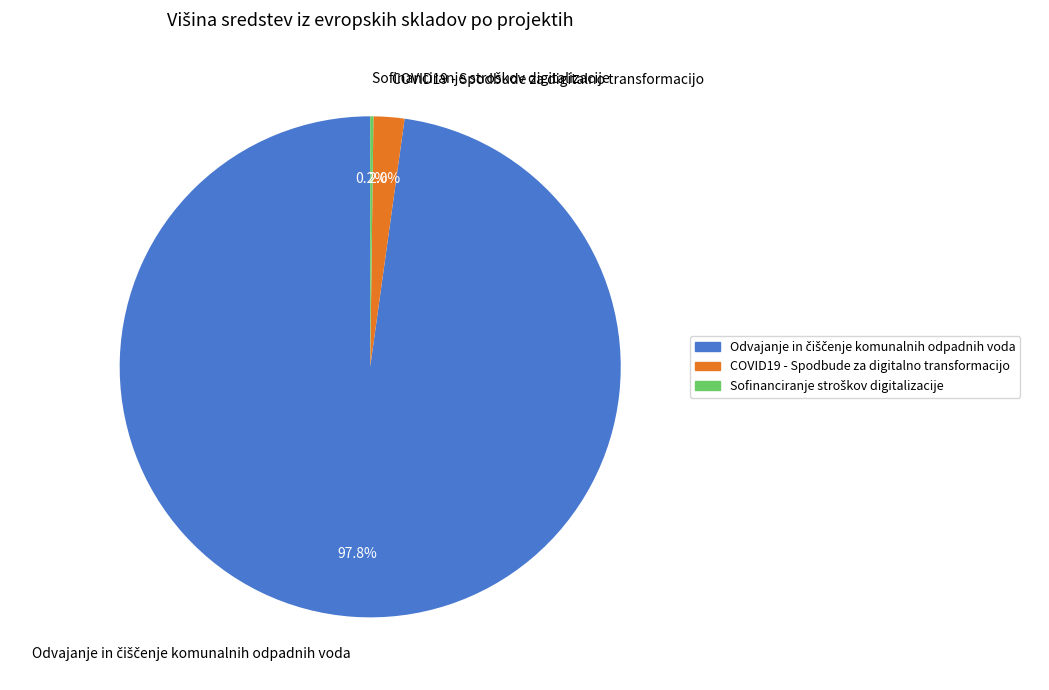

What percentage is NOT represented by COVID19 - Spodbude za digitalno transformacijo?

98.0%